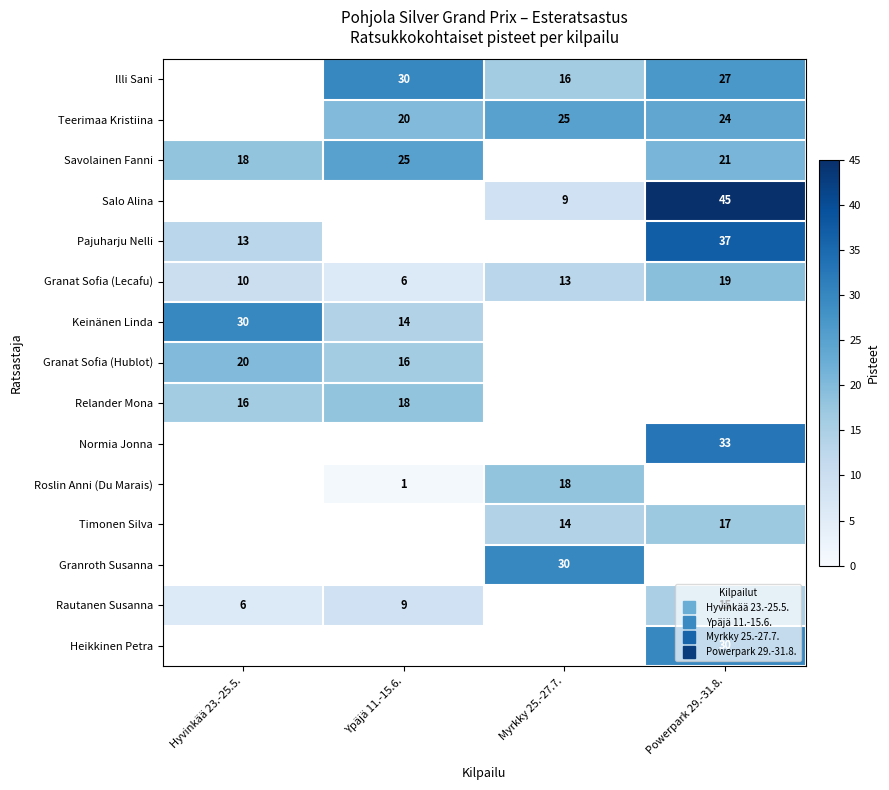

At which label is Relander Mona closest to 17?

Hyvinkää 23.-25.5.